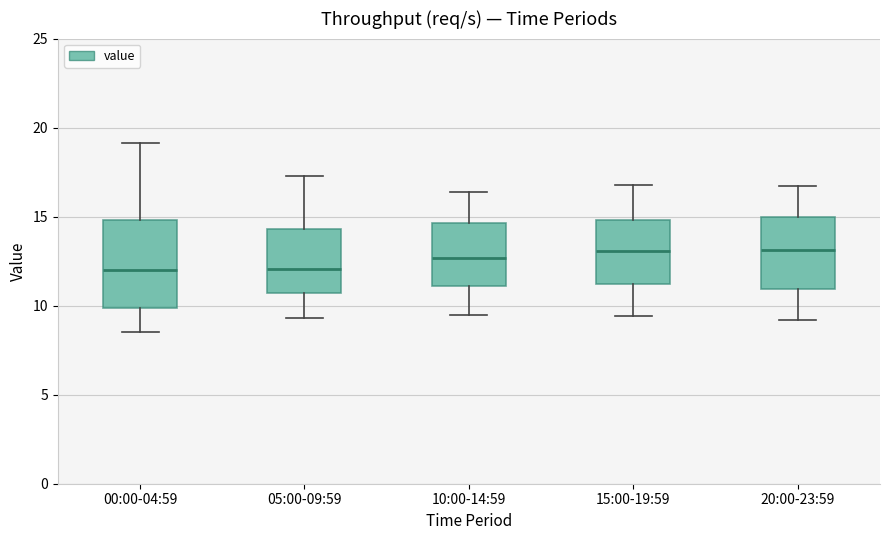

Reading left to right, transcribe this box plot: for each box, give where its median line is, the range the box spans, and where its two whiskers end, as read against the y-axis. The values are not printed on the chart, so give them approximately, as read against the axis.

00:00-04:59: median 12.0, box 10.0 to 15.0, whiskers 8.5 to 19.0
05:00-09:59: median 12.0, box 10.5 to 14.5, whiskers 9.5 to 17.5
10:00-14:59: median 12.5, box 11.0 to 14.5, whiskers 9.5 to 16.5
15:00-19:59: median 13.0, box 11.0 to 15.0, whiskers 9.5 to 17.0
20:00-23:59: median 13.0, box 11.0 to 15.0, whiskers 9.0 to 16.5